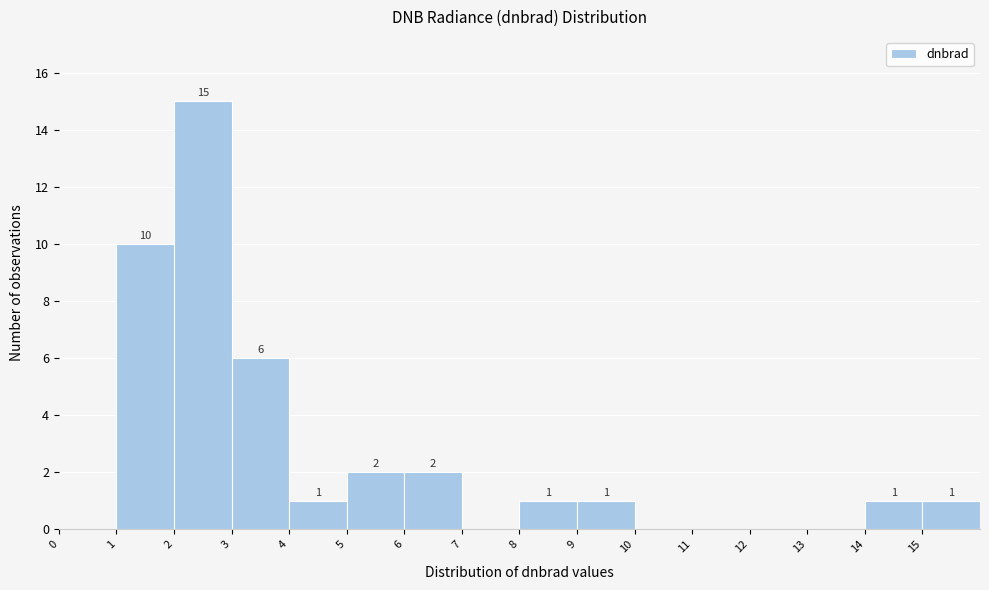

Over which range of the x-axis is the bar tallest?

2 to 3